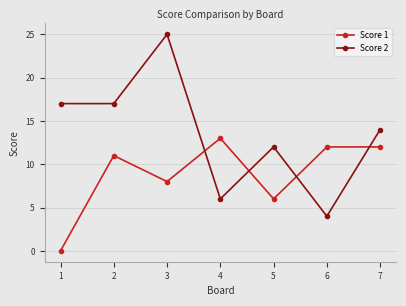

The Score 2 series shows 12 at 1. True or false?

False